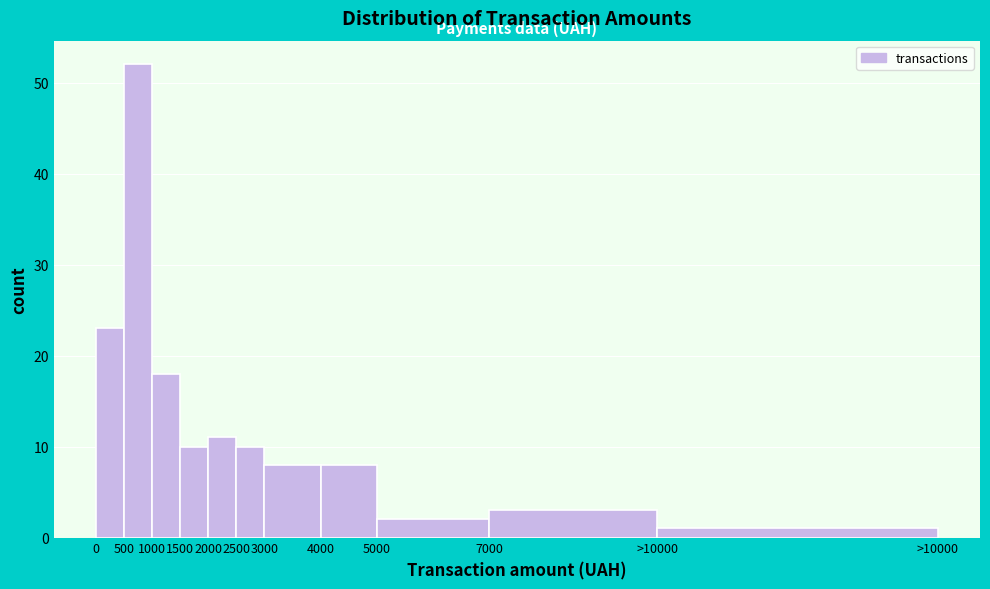

Reading left to right, list all the values displayed in this chart.

23	52	18	10	11	10	8	8	2	3	1